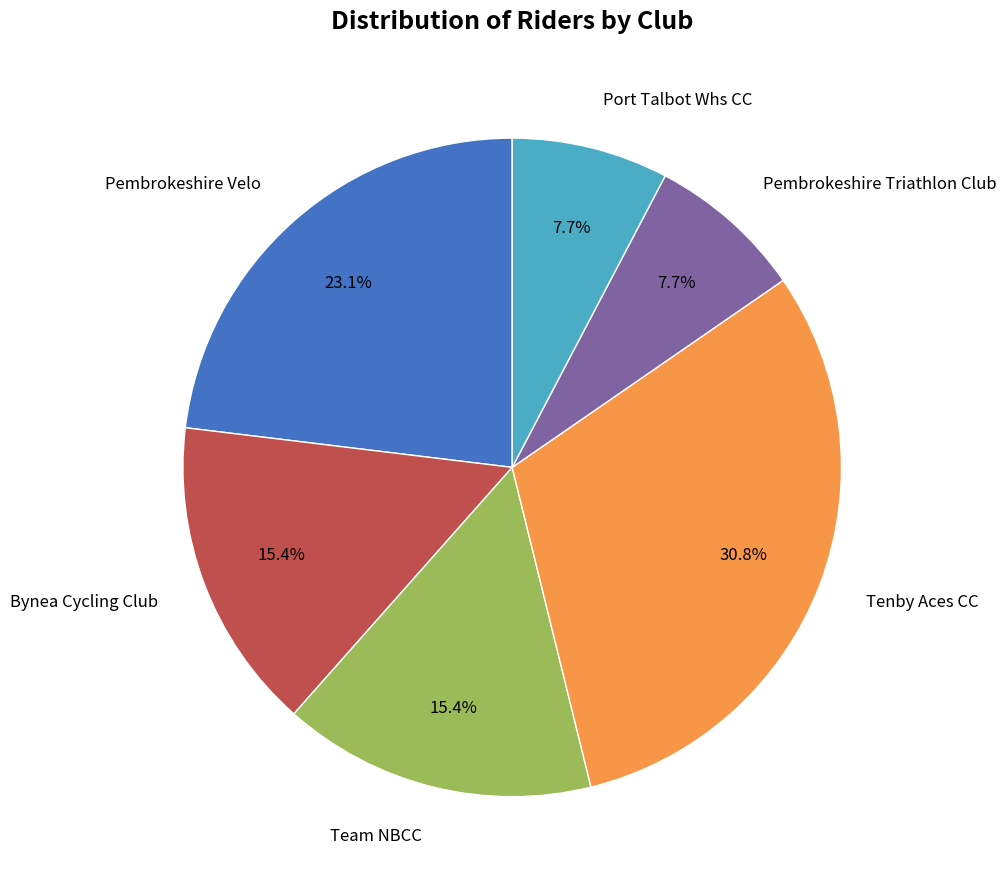

How many segments does this pie chart have?

6